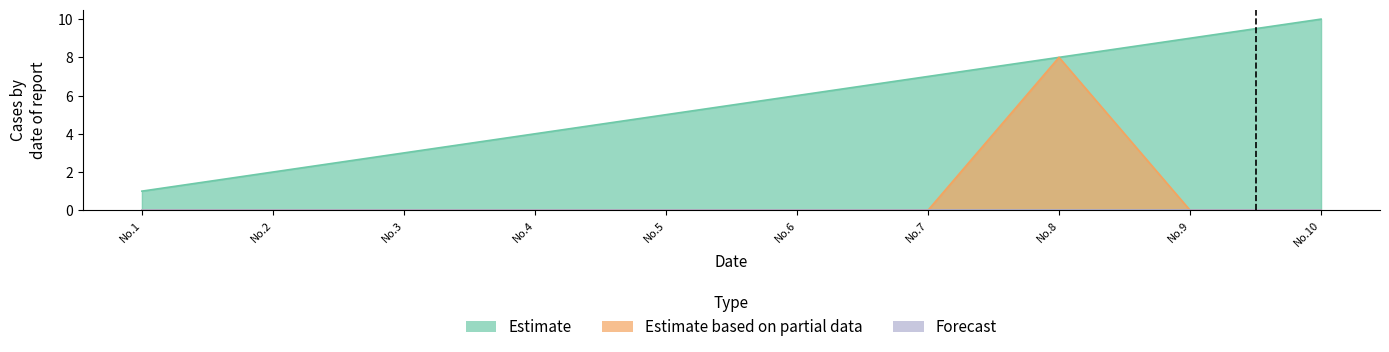

What is the value of the Estimate point at the 8th from the left?

8